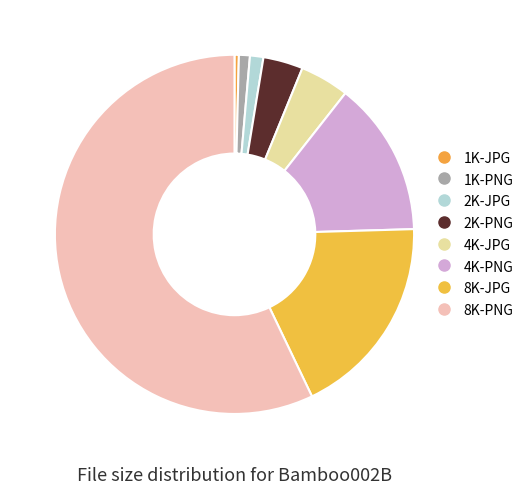

Rank the categories by value from highest to lowest.

8K-PNG, 8K-JPG, 4K-PNG, 4K-JPG, 2K-PNG, 2K-JPG, 1K-PNG, 1K-JPG